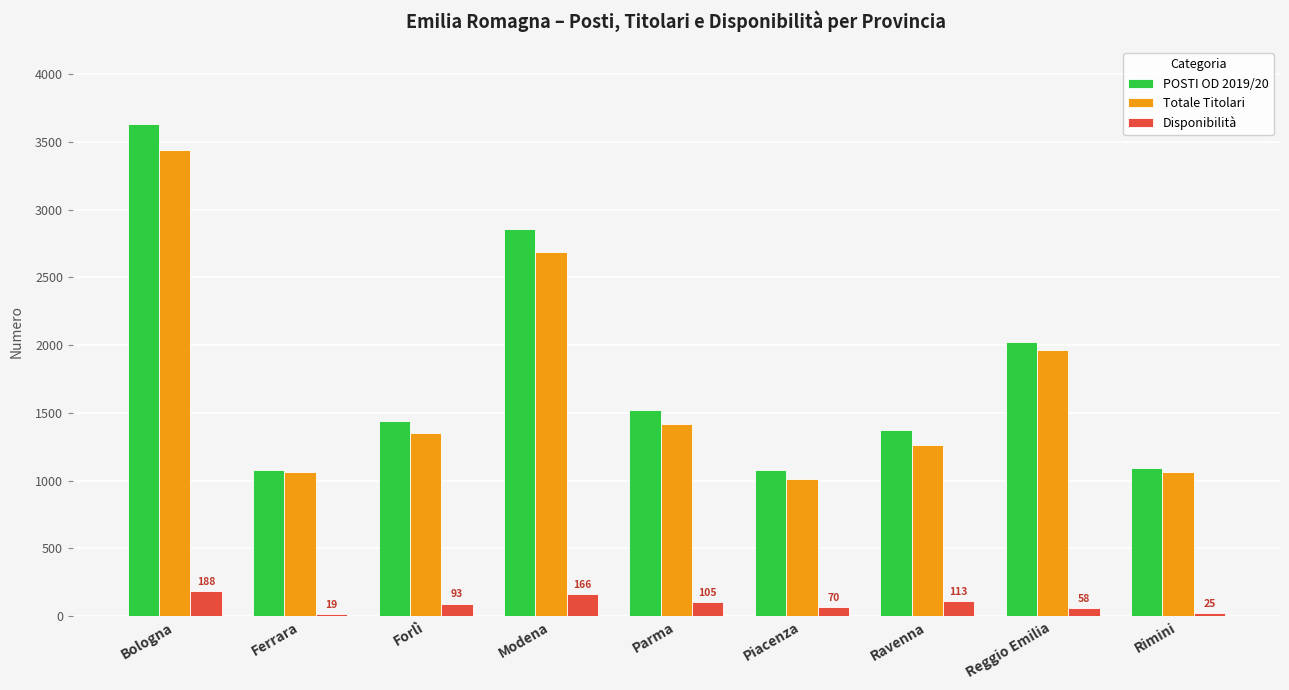

What is the value of the POSTI OD 2019/20 bar at the 7th from the left?

1377